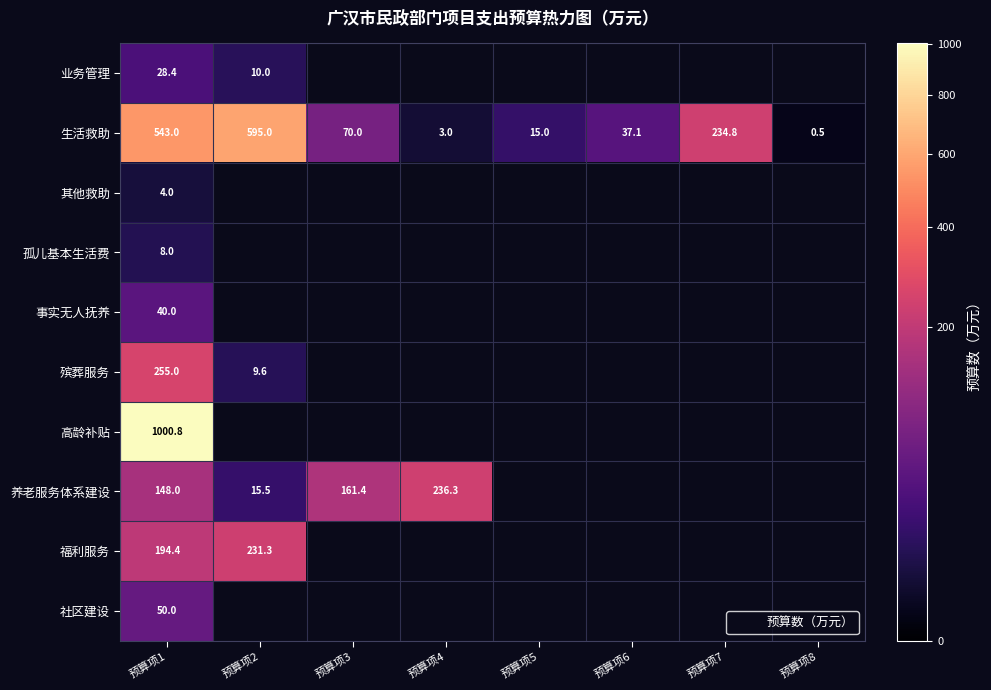

Which category has the highest value across all series?

预算项1